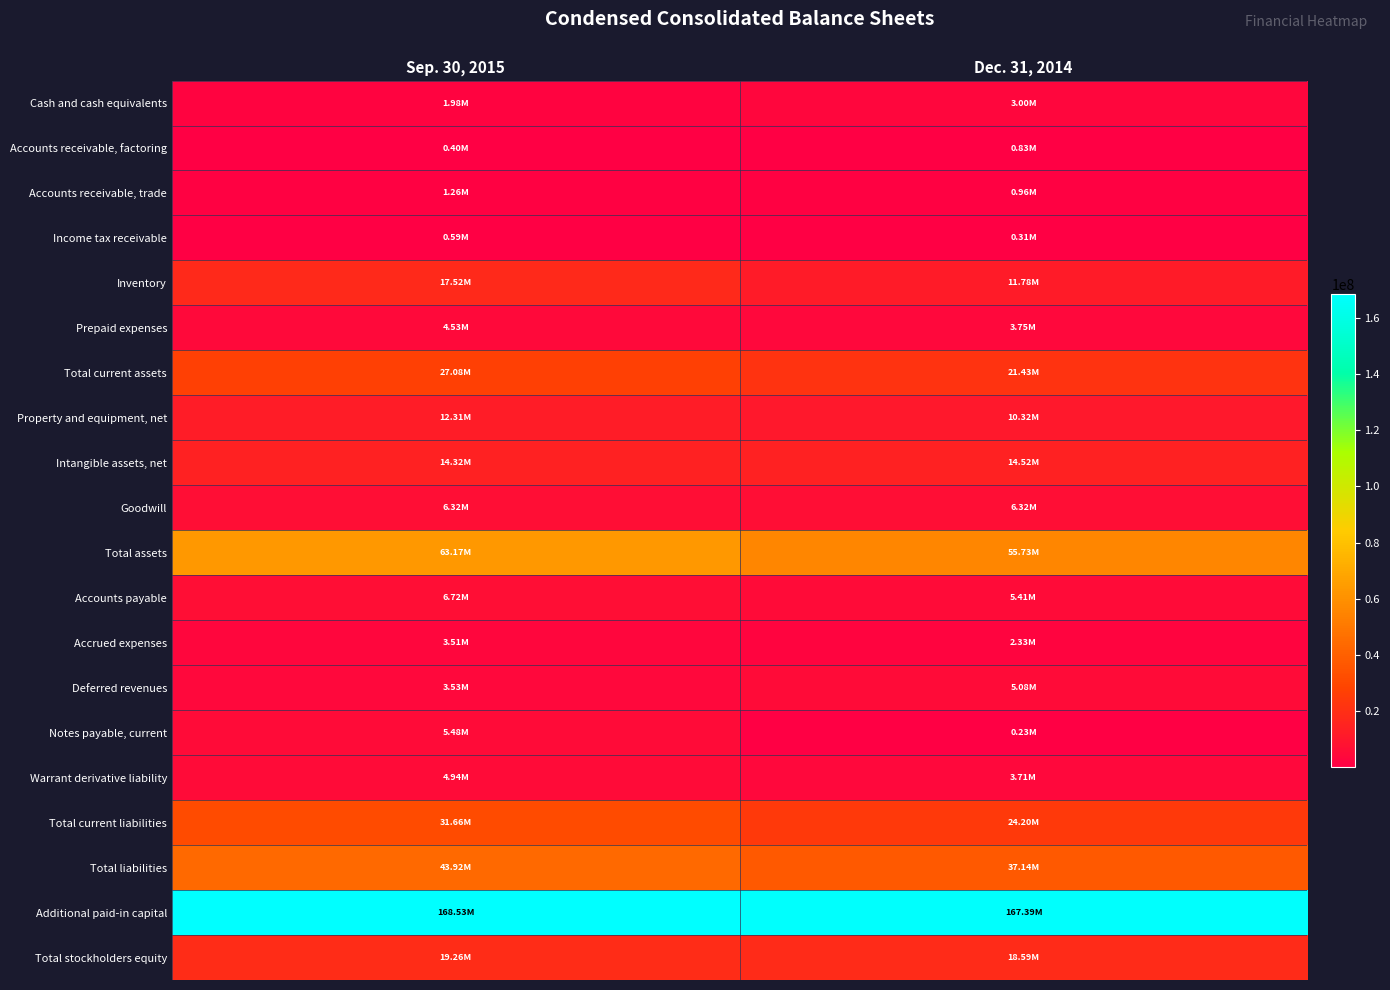

Which has a higher value, Sep. 30, 2015 or Dec. 31, 2014?

Dec. 31, 2014